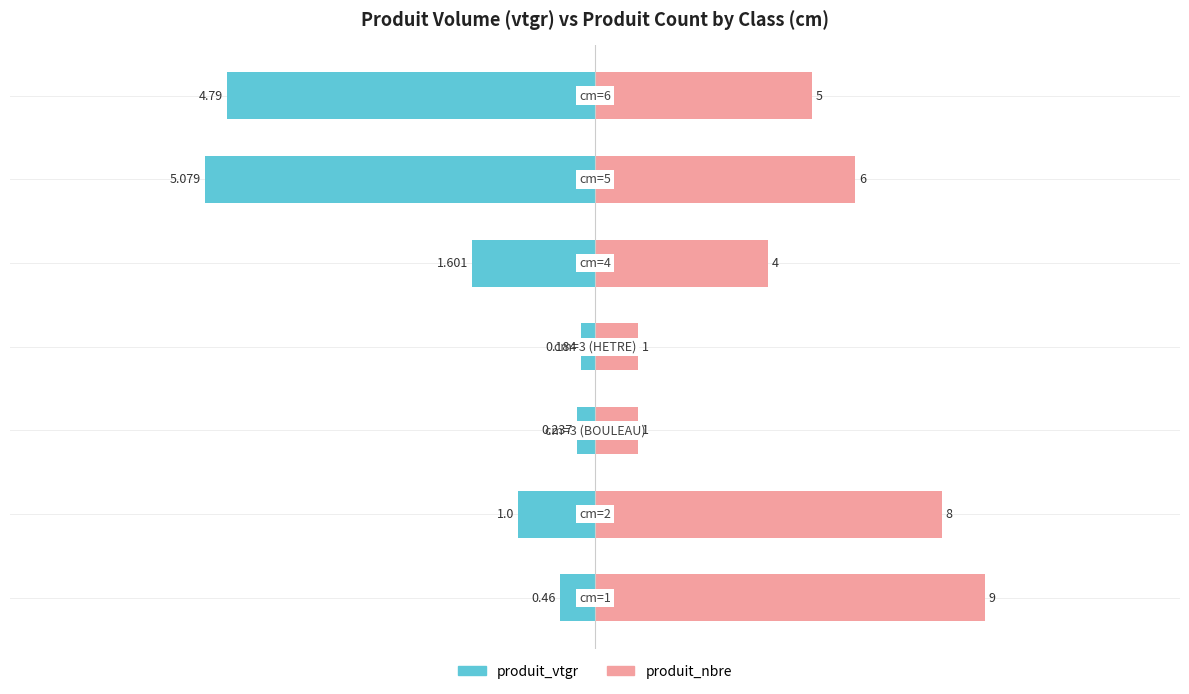

Which series has the widest spread of values?

produit_vtgr